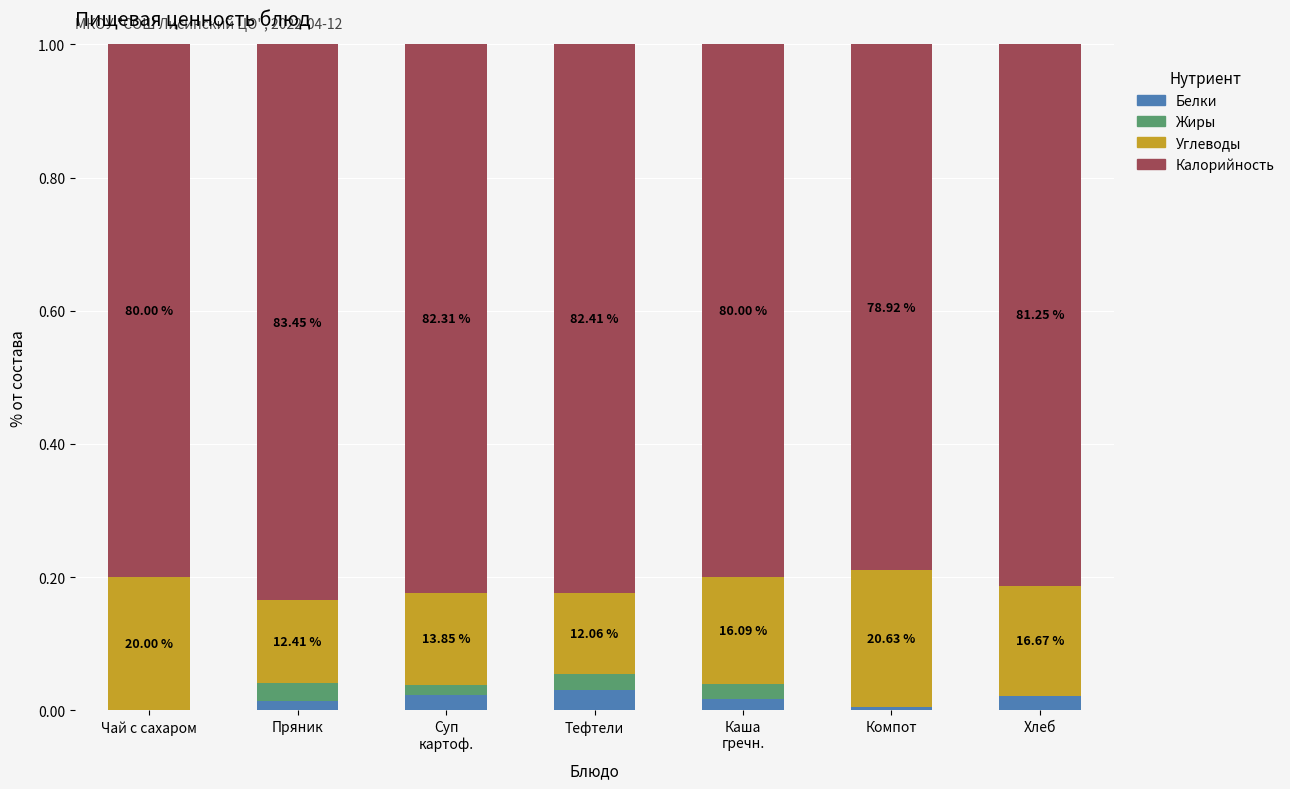

Which series has the widest spread of values?

Углеводы